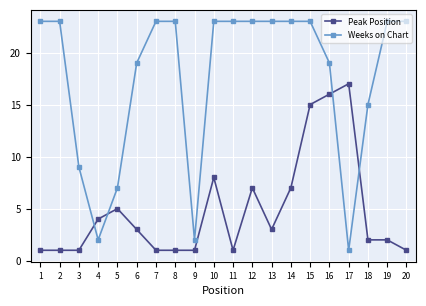

What is the total value across all series at 16?

35